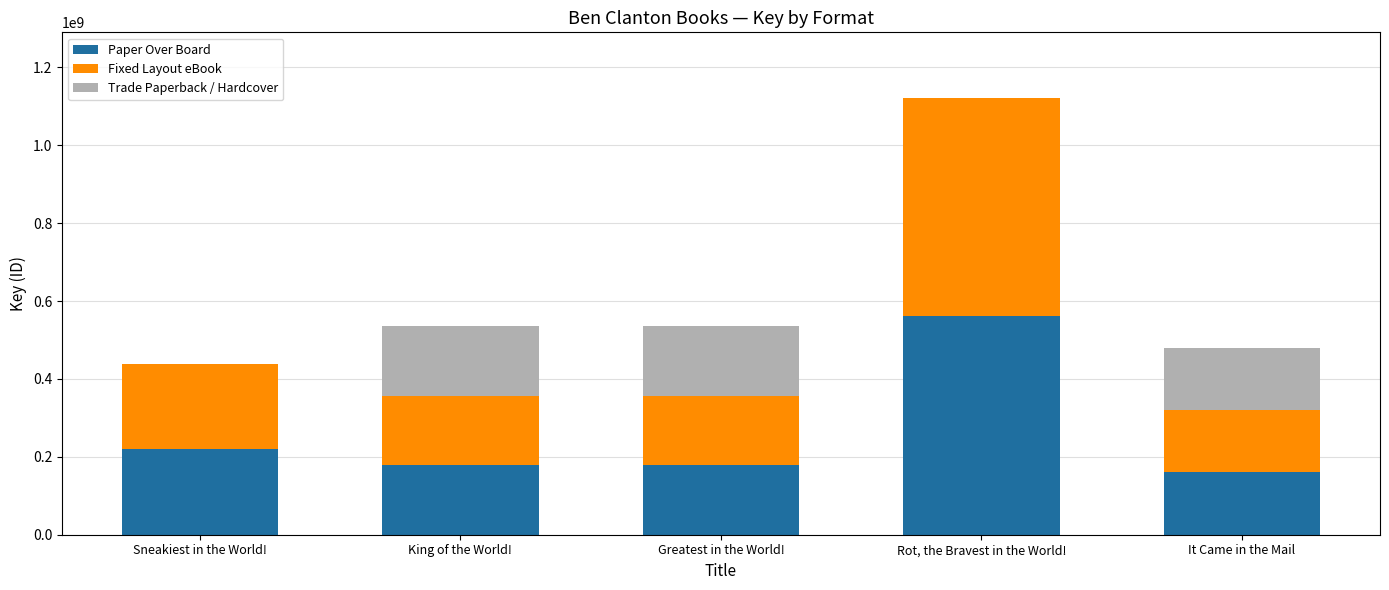

What is the total value across all series at Rot, the Bravest in the World!?

1121836982